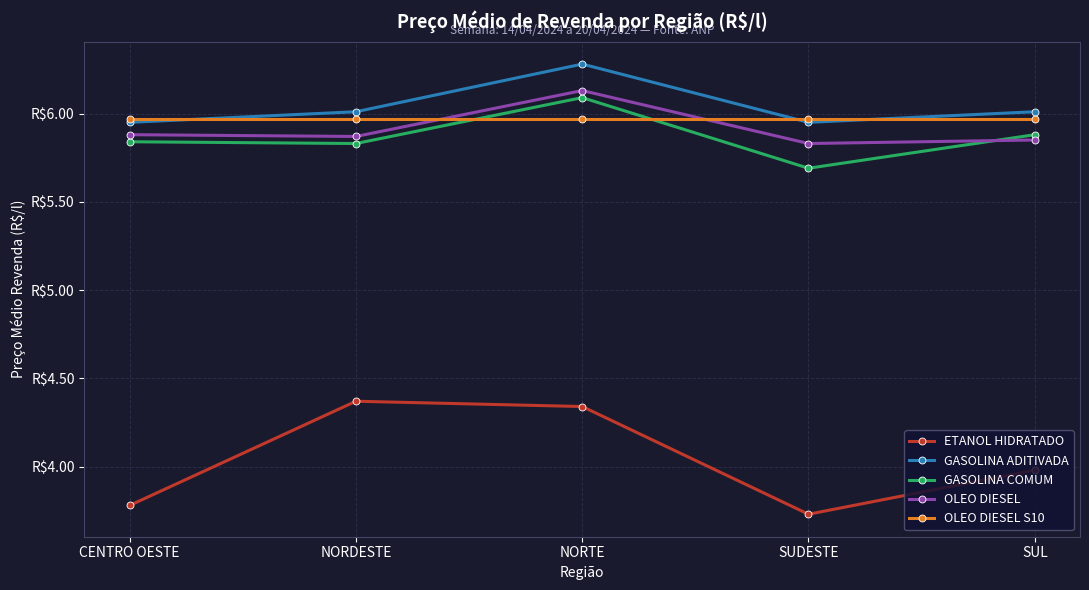

What position from the left is CENTRO OESTE?

1